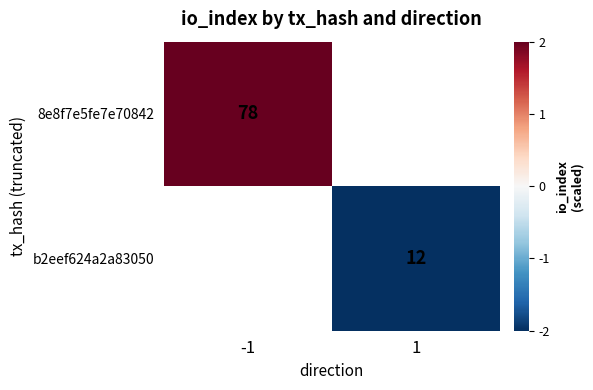

Which label corresponds to the smallest value in the chart?

1